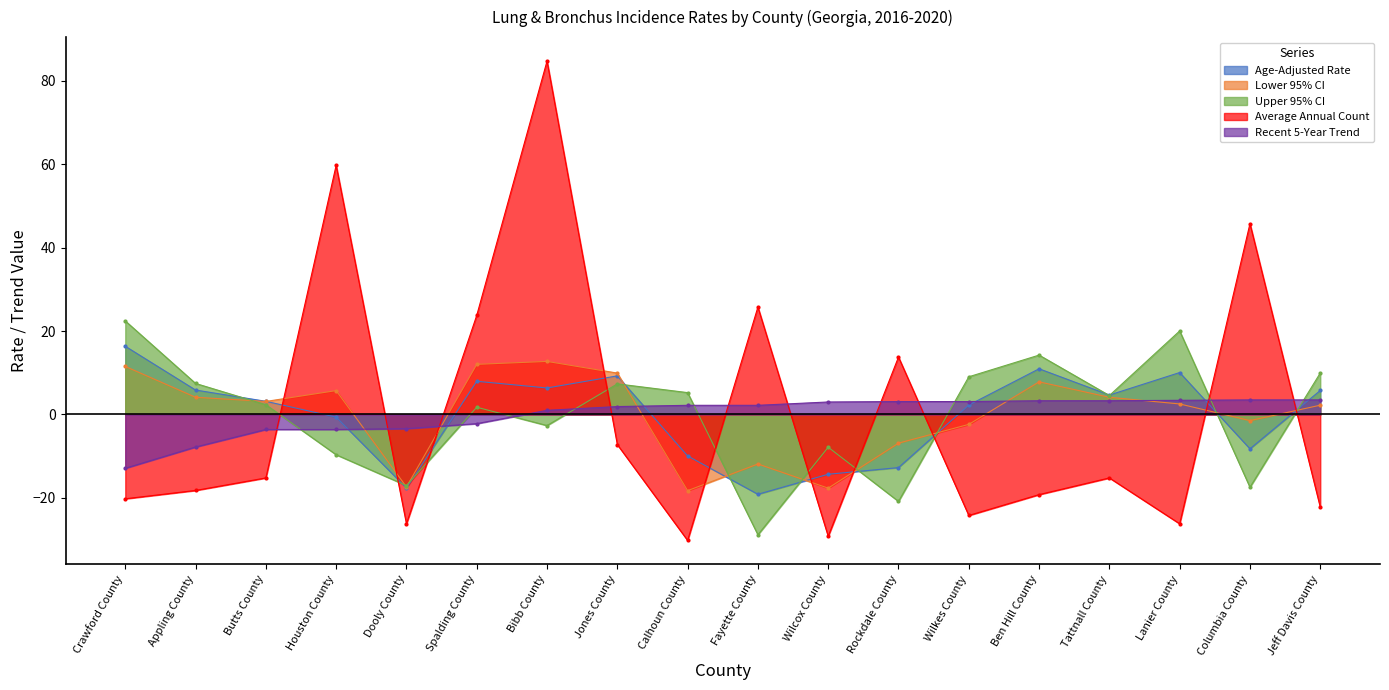

How many lines are shown in the chart?

5